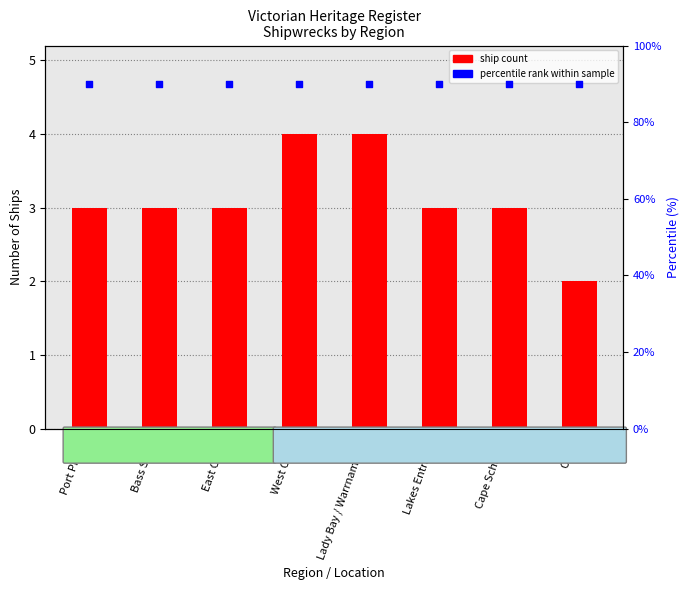

Which series reaches the maximum Y coordinate?

percentile rank within sample